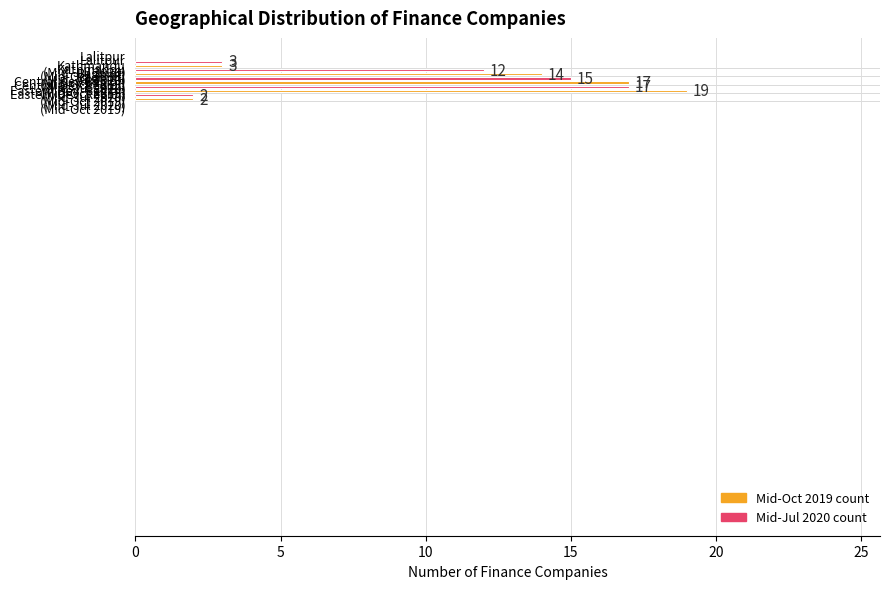

What is the maximum value shown in the chart?

19